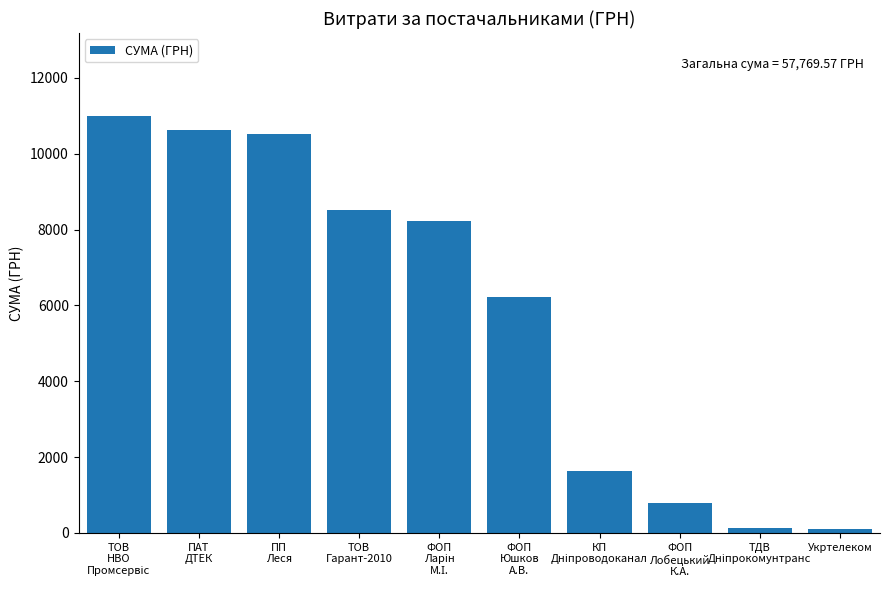

What is the sum of all values?

57769.6